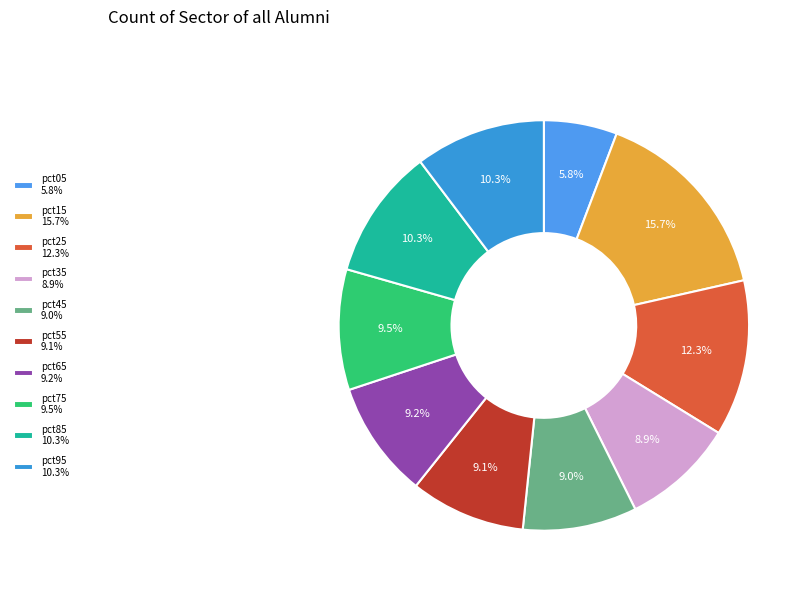

Is it true that pct35 is 1% of the pie?

False